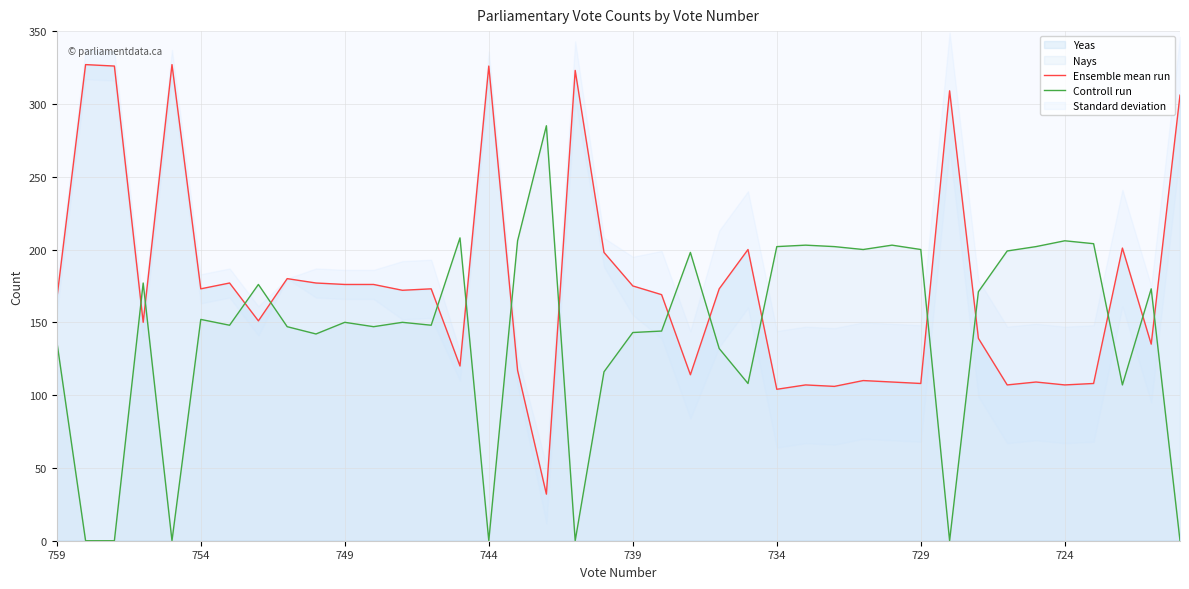

What is the maximum value for Controll run?

285